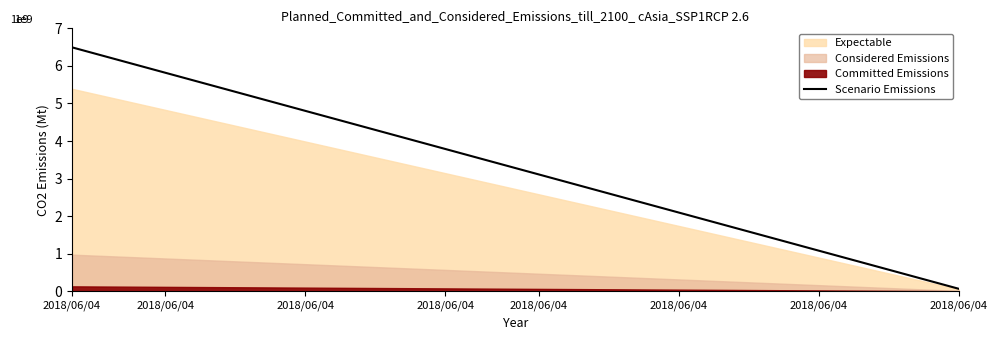

Which category has the highest value across all series?

2018/06/04